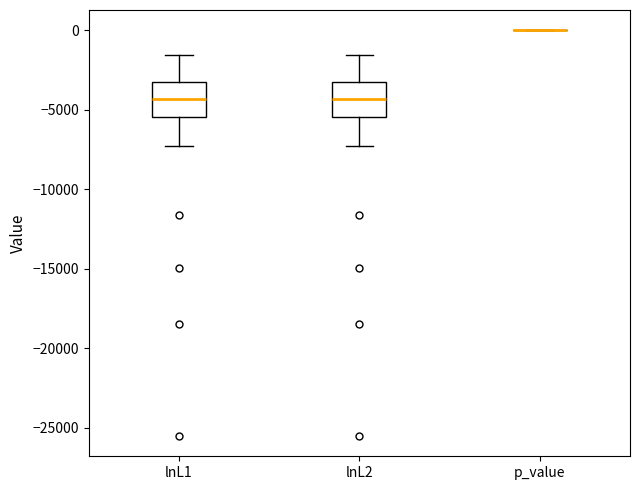

Where does the median line of the box for lnL2 sit on the y-axis? The values are not printed on the chart, so give them approximately, as read against the axis.

-4500